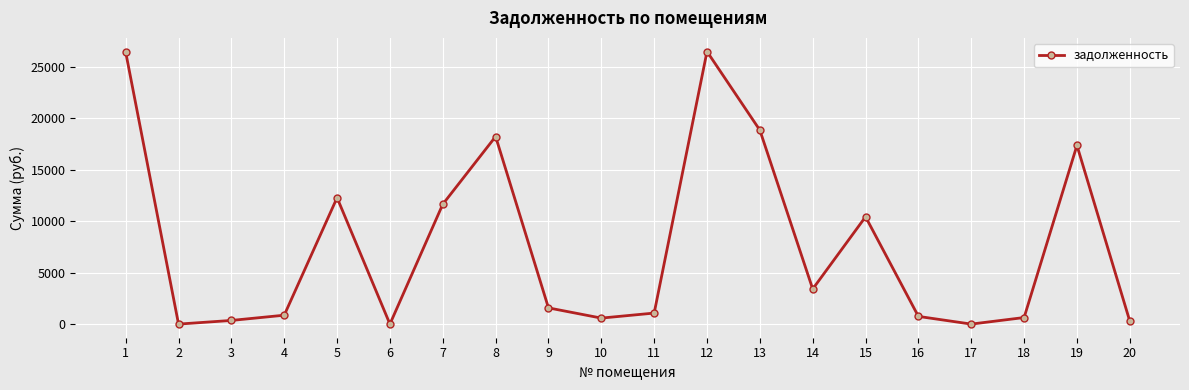

What is the value of the 9th point from the left?

1575.4